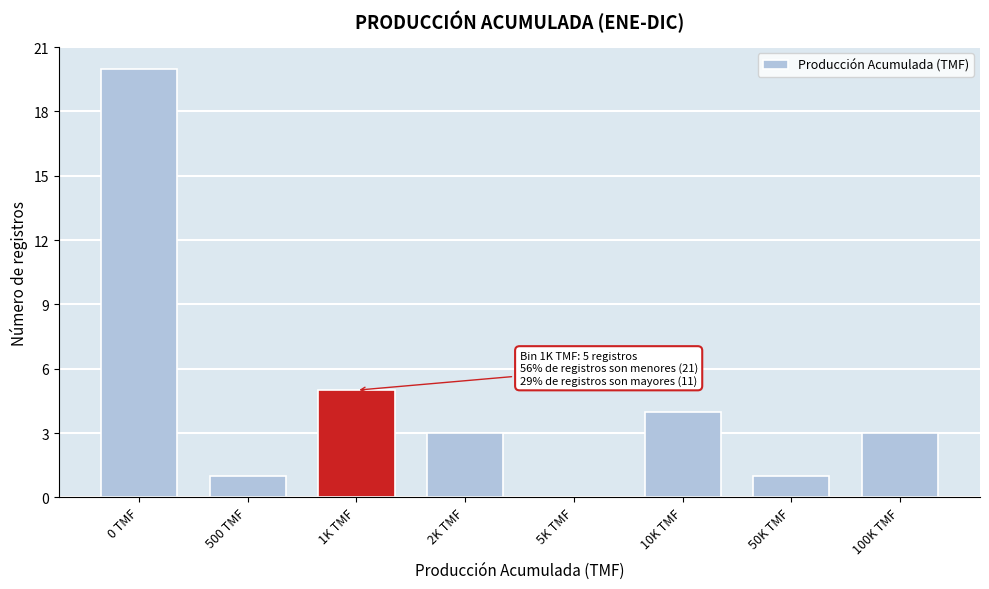

Reading left to right, list all the values displayed in this chart.

0 TMF=20	500 TMF=1	1K TMF=5	2K TMF=3	5K TMF=0	10K TMF=4	50K TMF=1	100K TMF=3